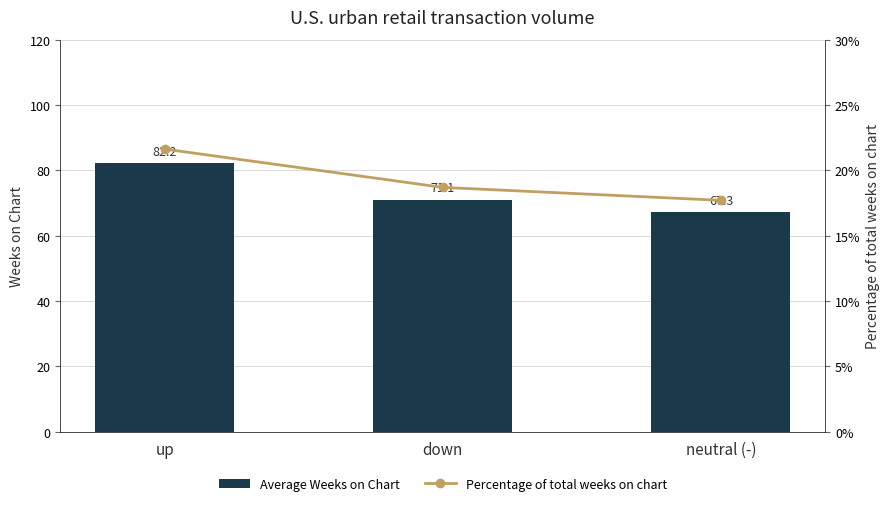

What is the label of the 2nd bar from the right?

down